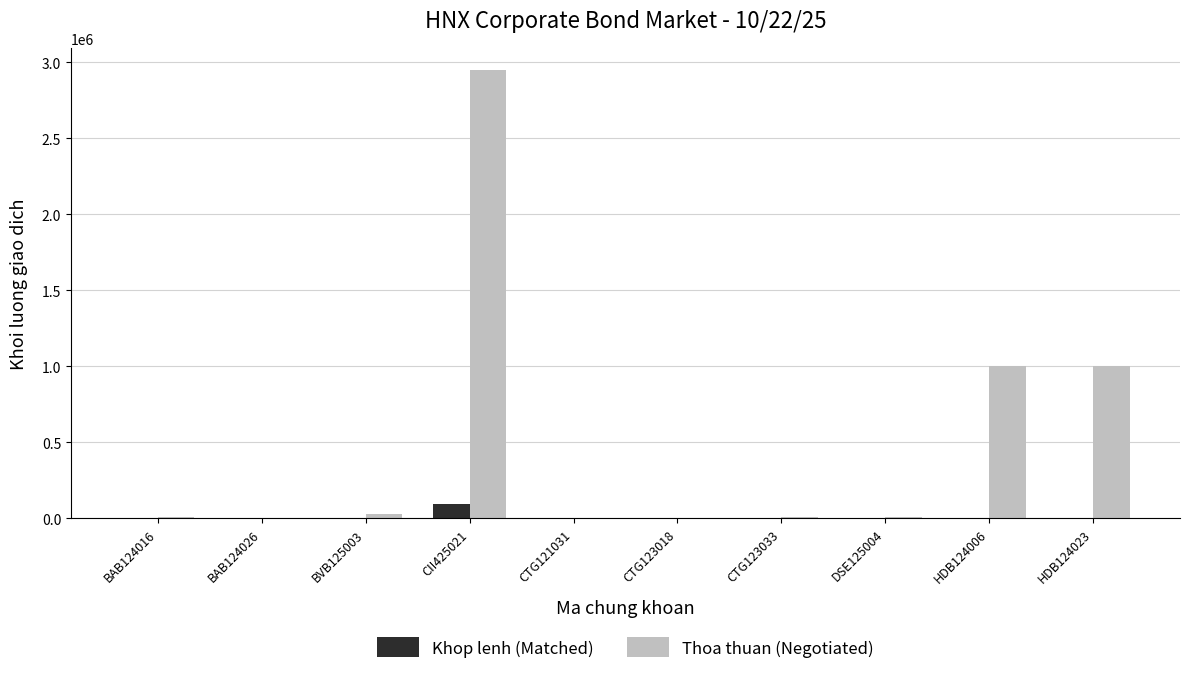

What is the maximum value for Thoa thuan (Negotiated)?

2948284